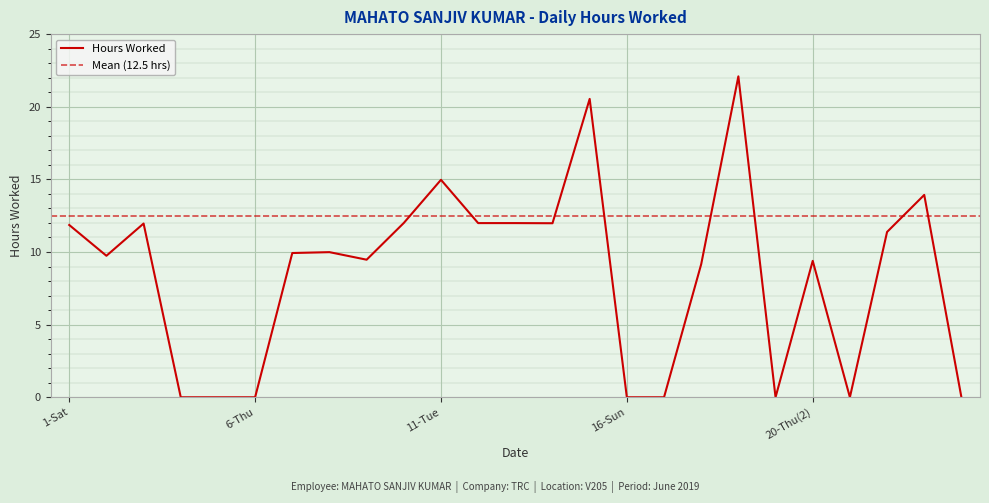

Count the number of categories in the chart.

25